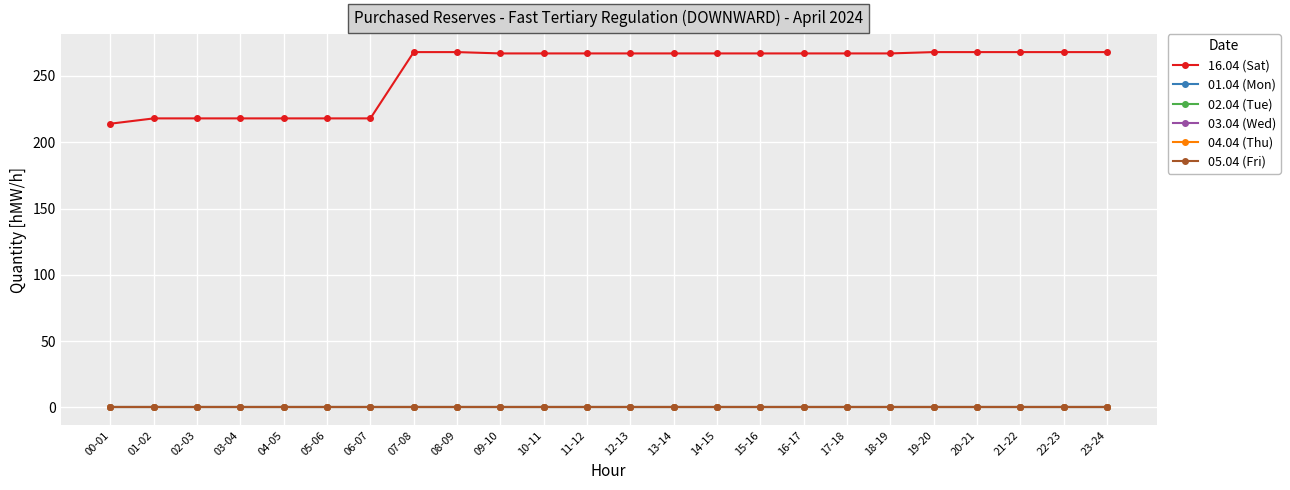

Which series has the largest total across all categories?

16.04 (Sat)